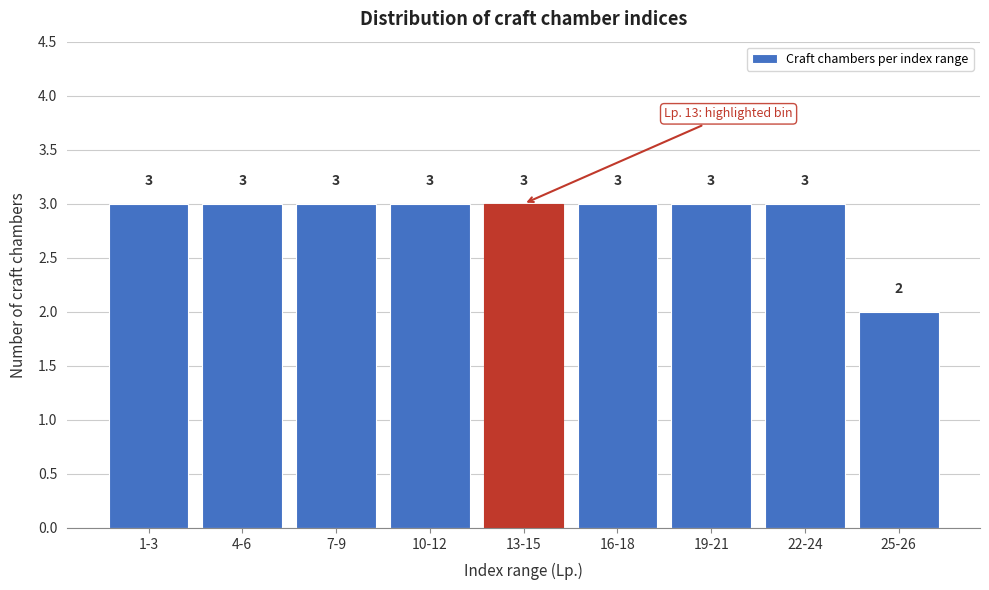

Reading left to right, extract all data points from this chart.

1-3=3	4-6=3	7-9=3	10-12=3	13-15=3	16-18=3	19-21=3	22-24=3	25-26=2